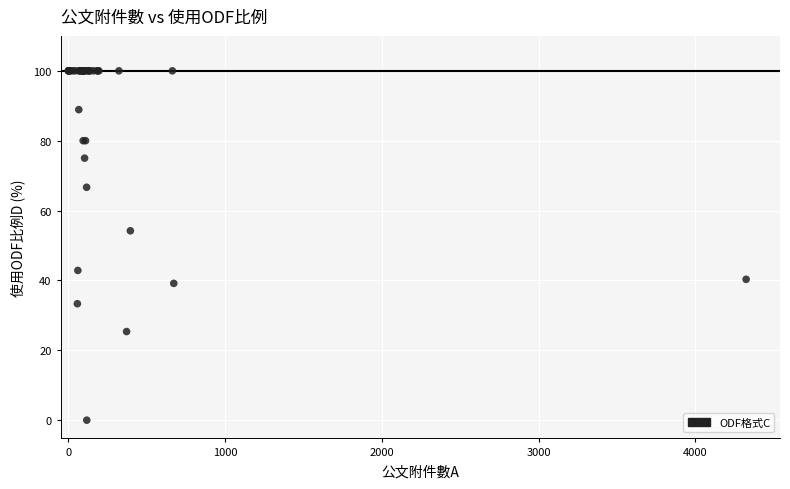

What Y value in the scatter plot is closest to 50?

54.2